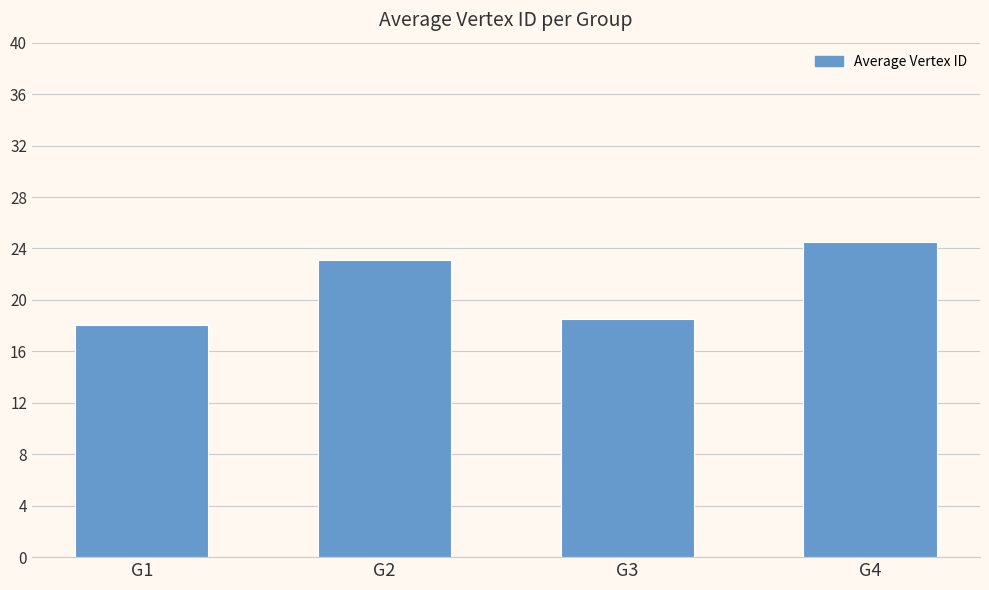

List the labels in order of value, largest first.

G4, G2, G3, G1